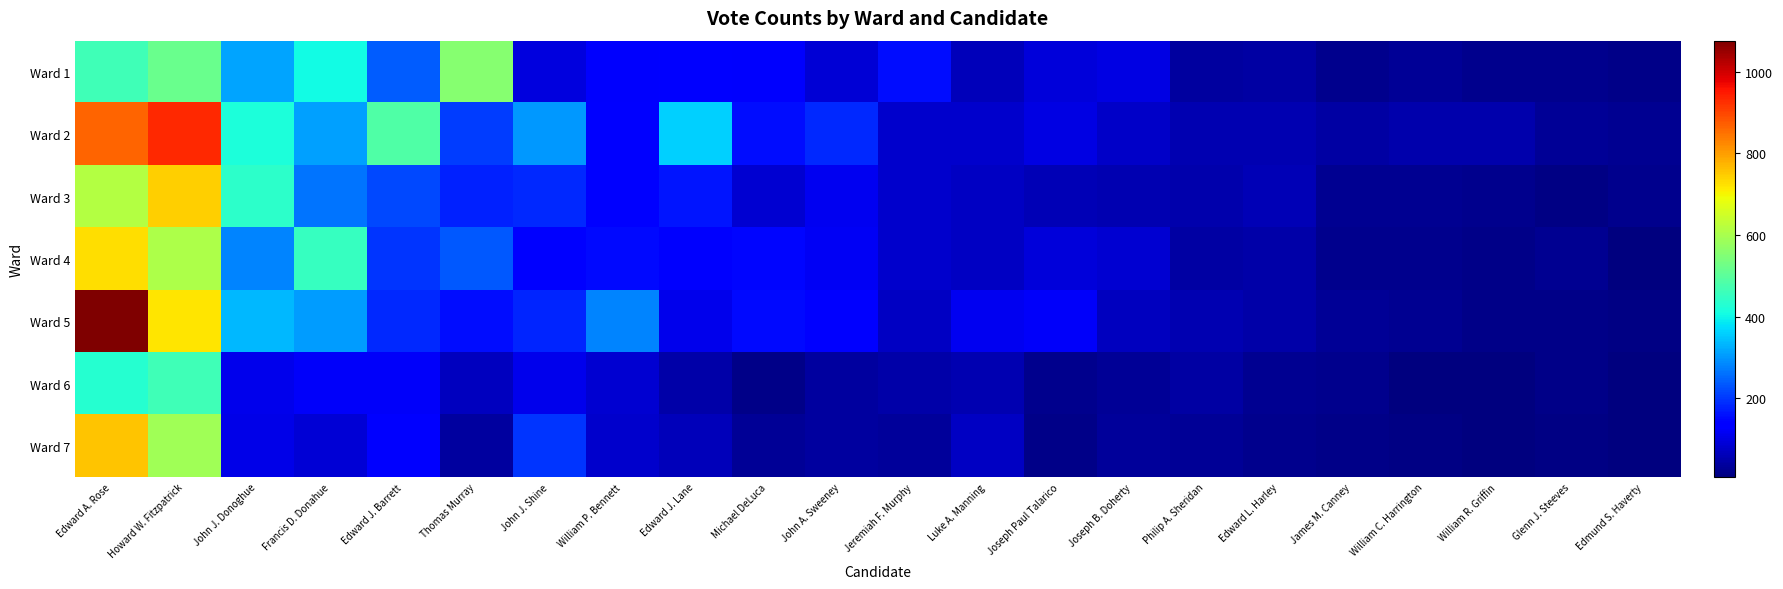

Which series has the largest total across all categories?

Ward 2